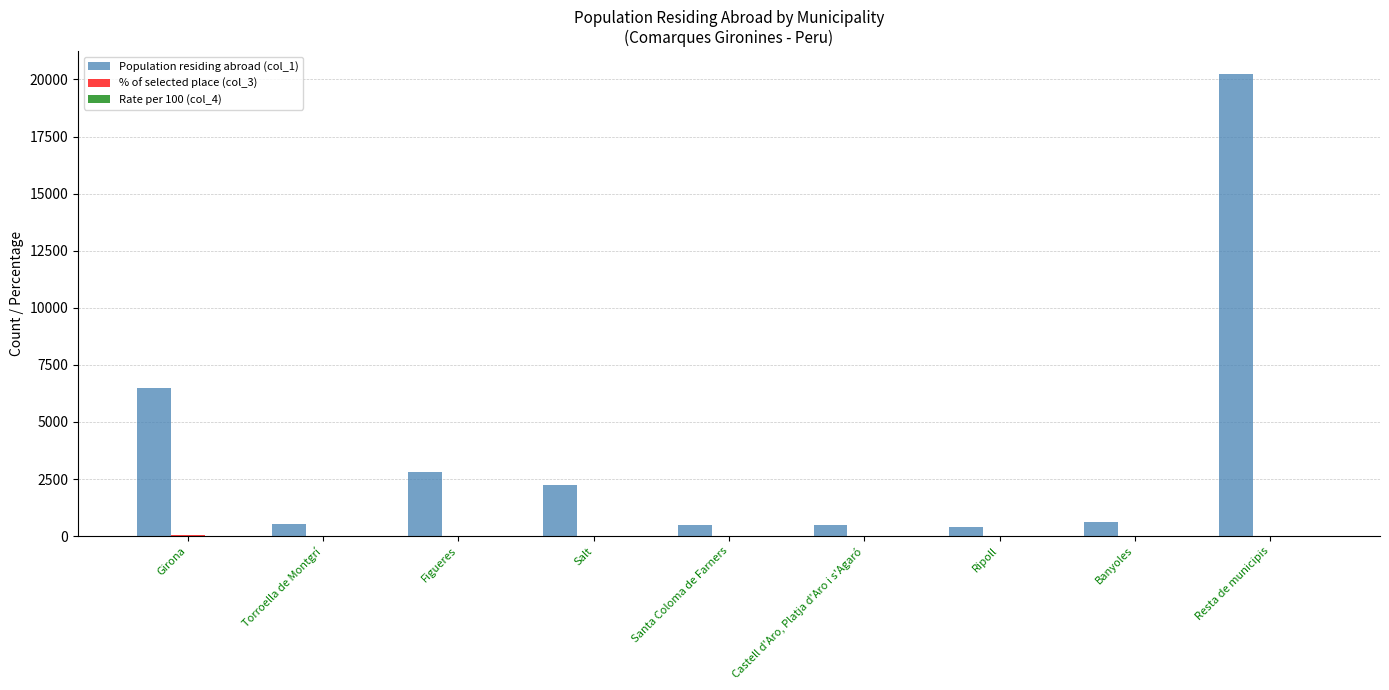

Which series has the largest total across all categories?

Population residing abroad (col_1)